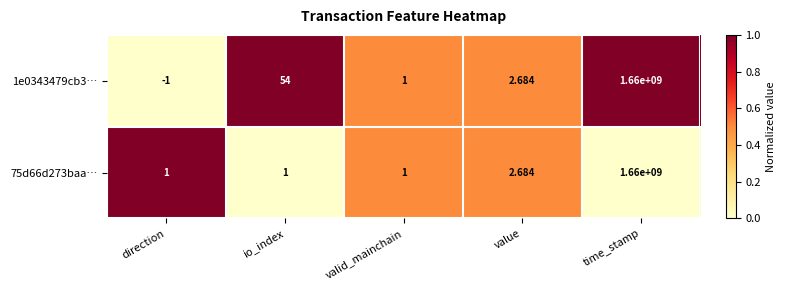

At io_index, list the series in order from largest to smallest.

1e0343479cb3…, 75d66d273baa…